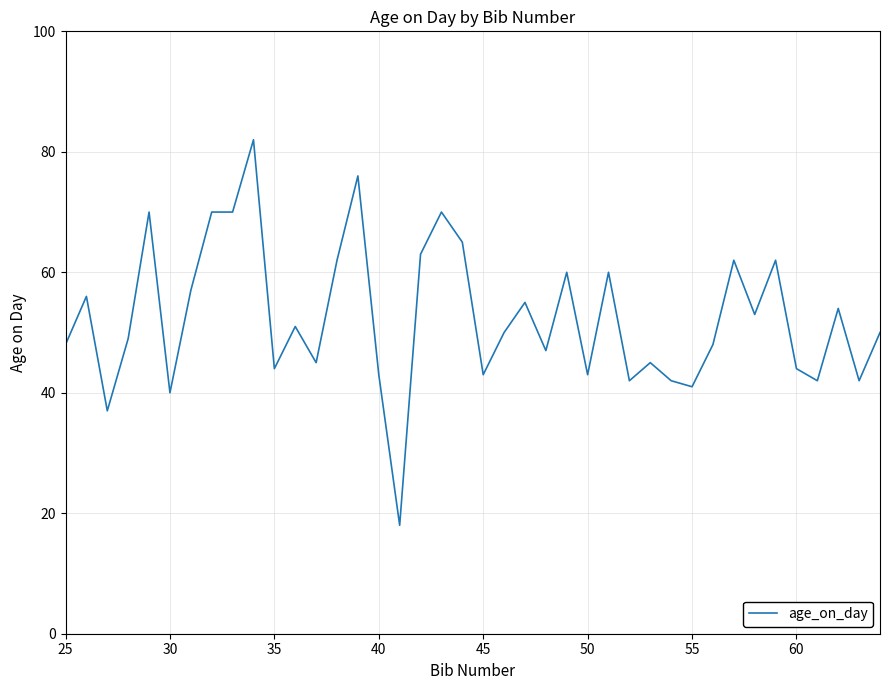

What is the minimum value shown in the chart?

18